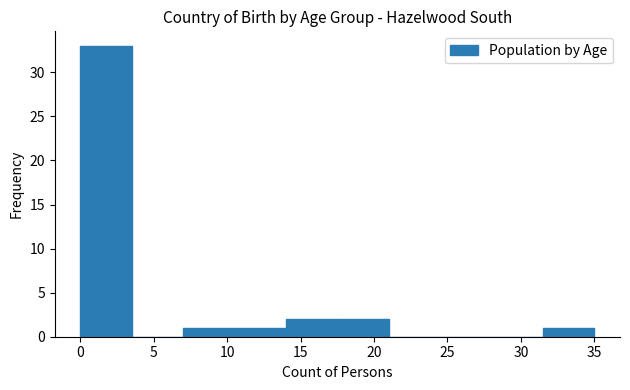

Reading left to right, transcribe this chart: for each bar, give the range it covers on the x-axis and its height. The values are not printed on the chart, so give them approximately, as read against the axis.

0.0 to 3.5: 33
3.5 to 7.0: 0
7.0 to 10.5: 1
10.5 to 14.0: 1
14.0 to 17.5: 2
17.5 to 21.0: 2
21.0 to 24.5: 0
24.5 to 28.0: 0
28.0 to 31.5: 0
31.5 to 35.0: 1